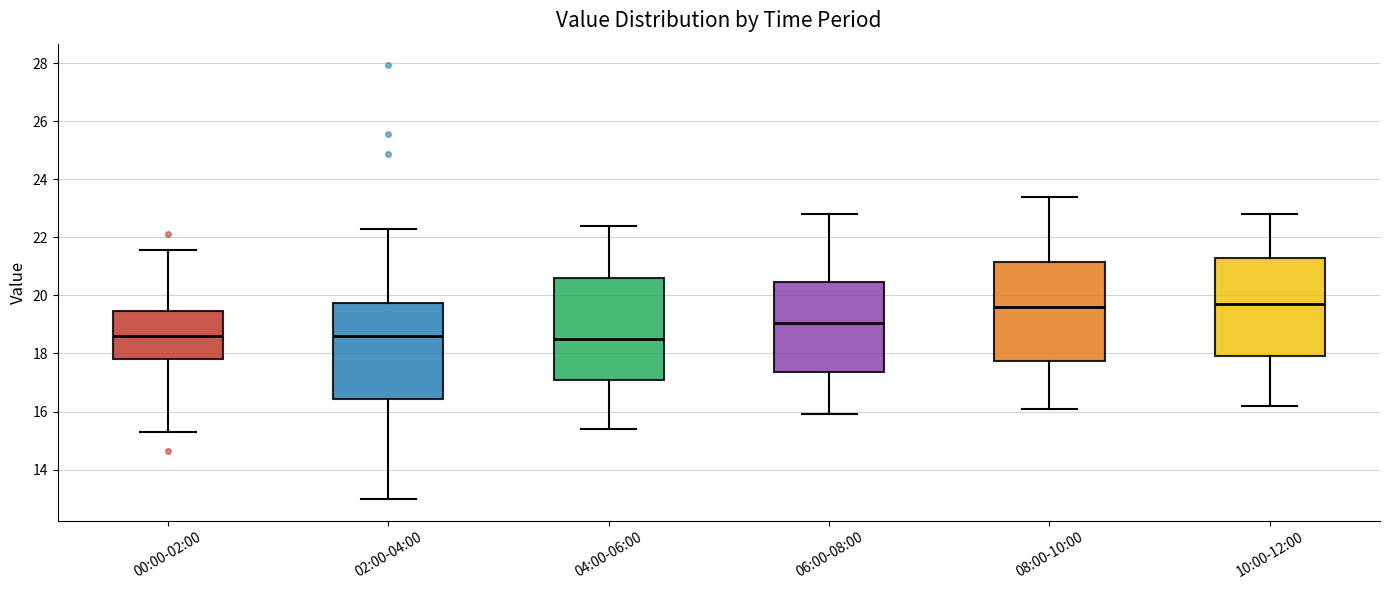

Where does the upper whisker of the box for 02:00-04:00 end on the y-axis? The values are not printed on the chart, so give them approximately, as read against the axis.

22.4